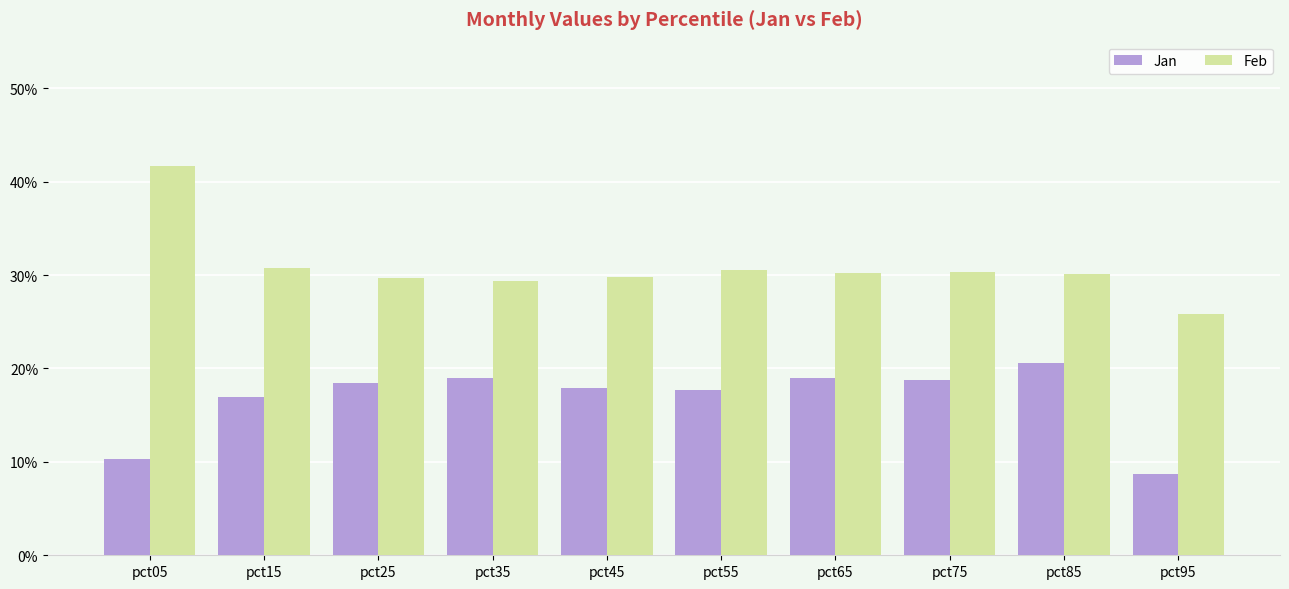

What is the lowest value of the Jan series?

0.1